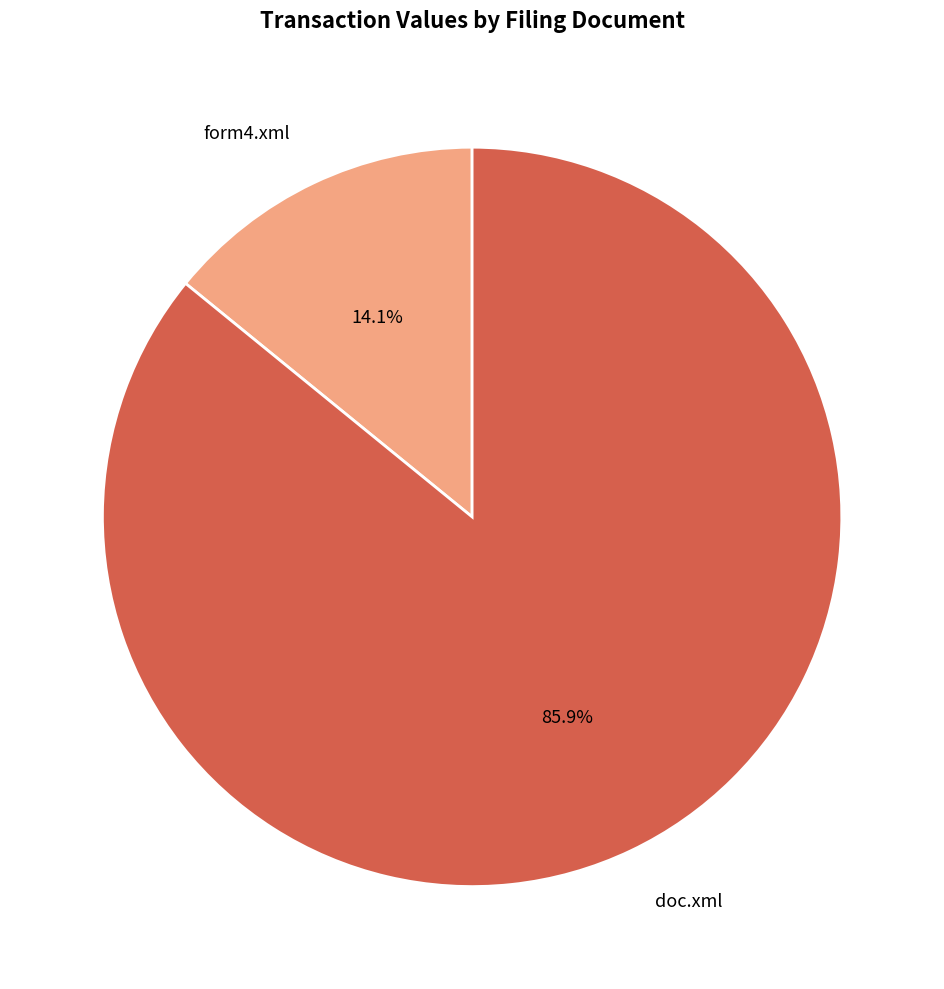

Which slice is the smallest?

form4.xml